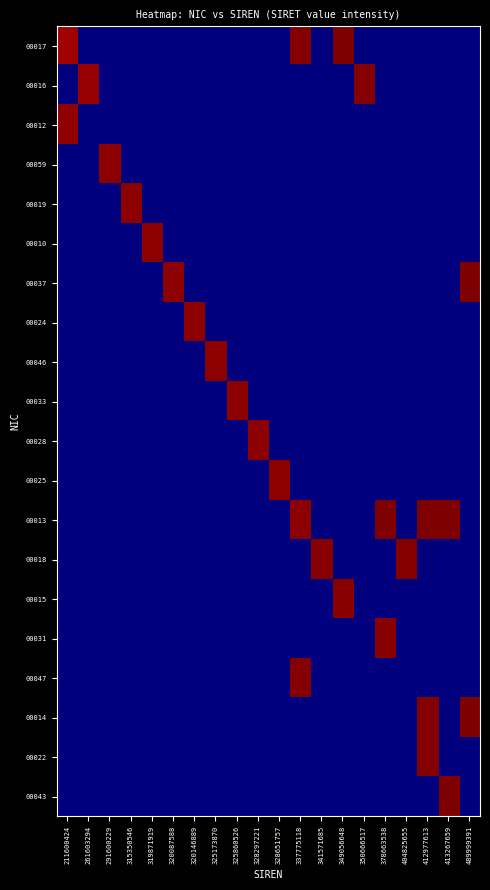

At how many categories does at least one series exceed 0?

20